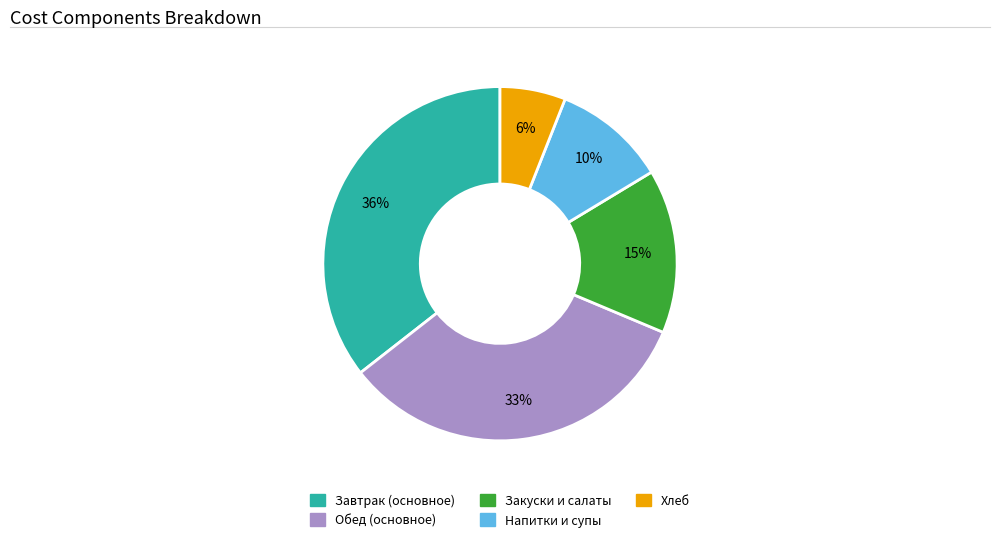

To the nearest percent, what is the average slice percentage?

20%